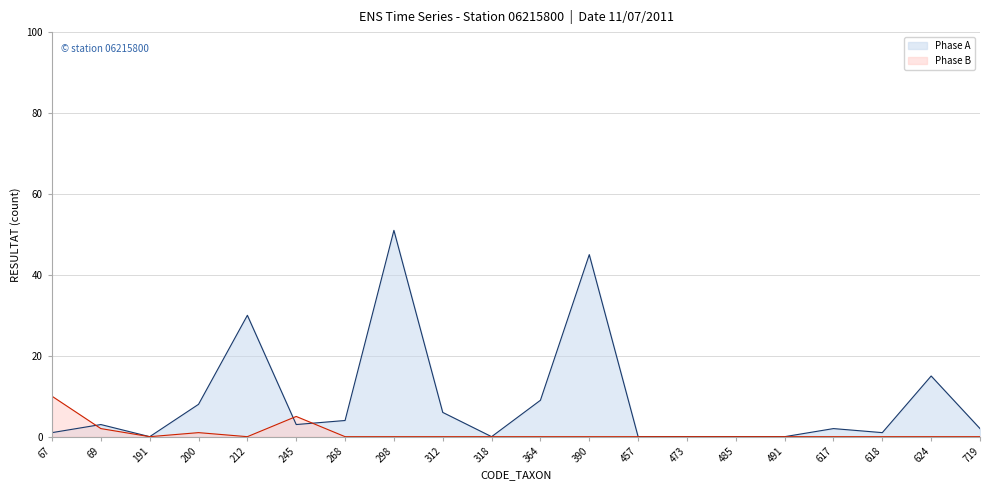

Where do Phase B and Phase A first cross each other?

67 and 69